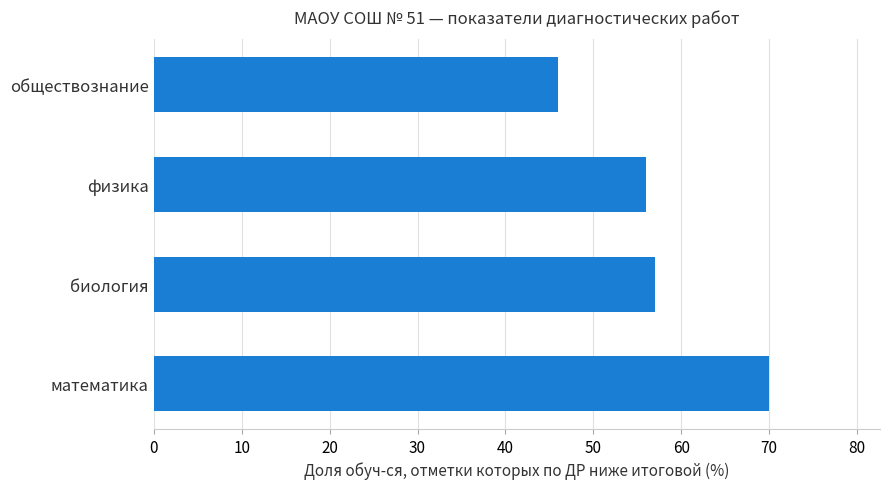

Does the chart contain any negative values?

No